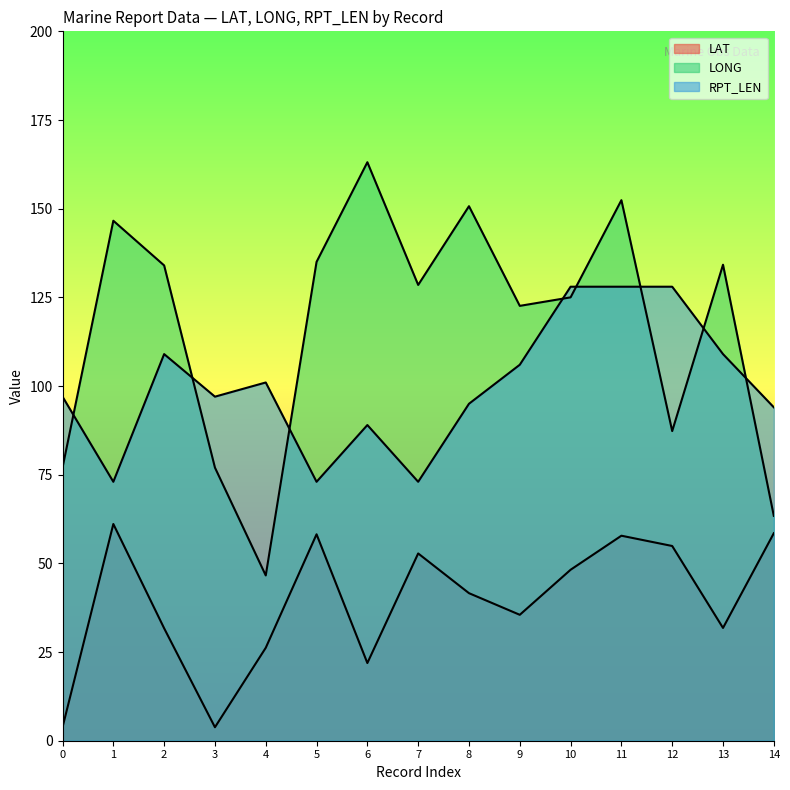

At which label does LONG reach its minimum?

4